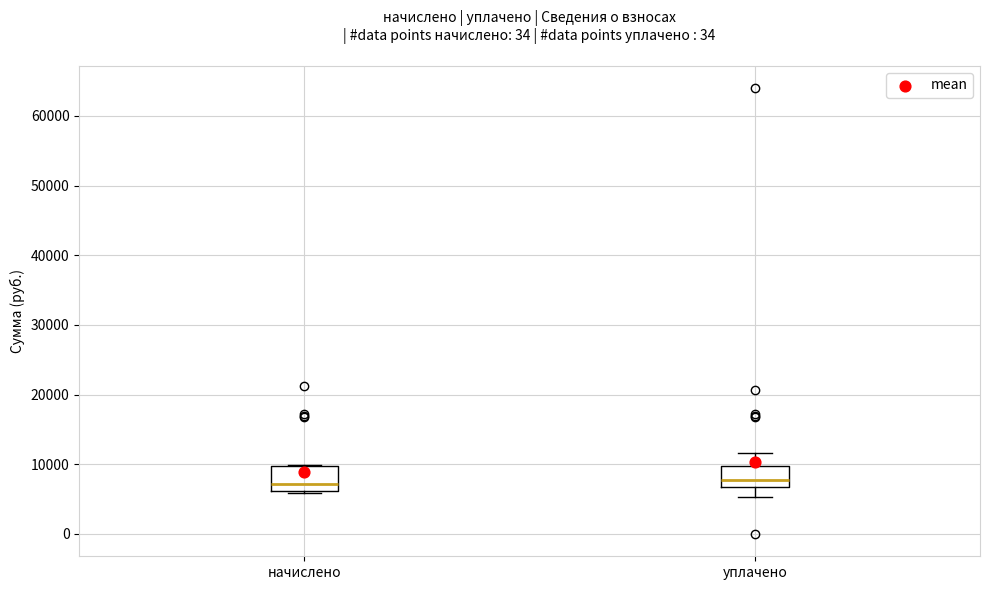

Where does the median line of the box for начислено sit on the y-axis? The values are not printed on the chart, so give them approximately, as read against the axis.

7000